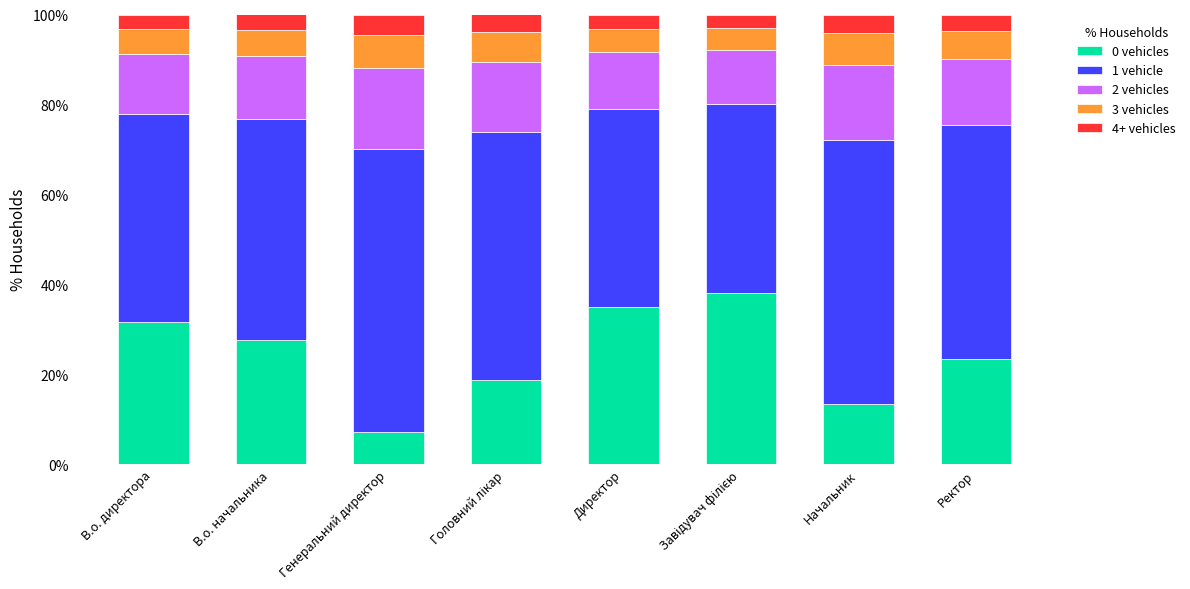

The 0 vehicles series shows 27.7 at В.о. начальника. True or false?

True